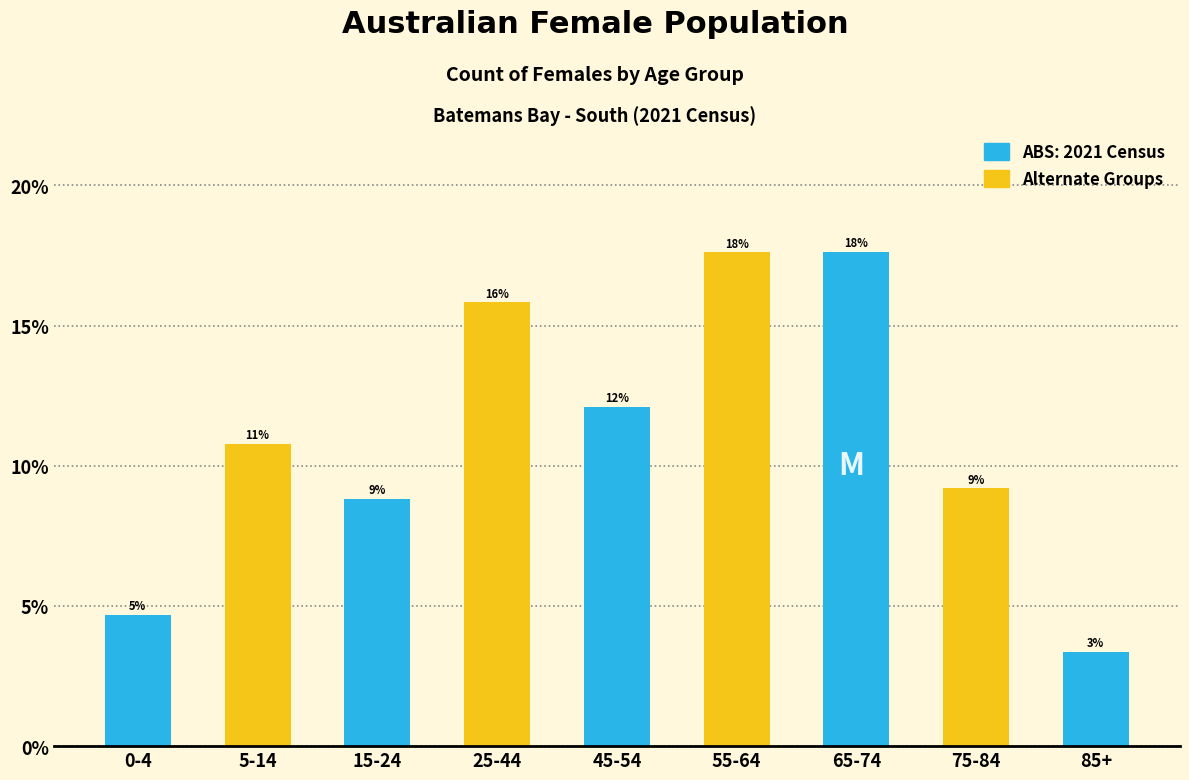

Are the bars horizontal?

No